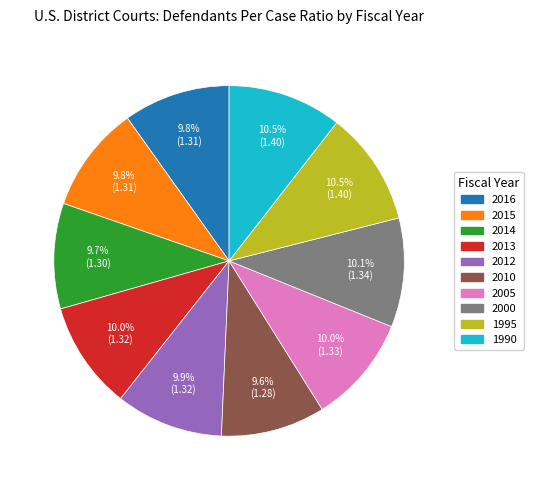

How many slices are in this pie chart?

10